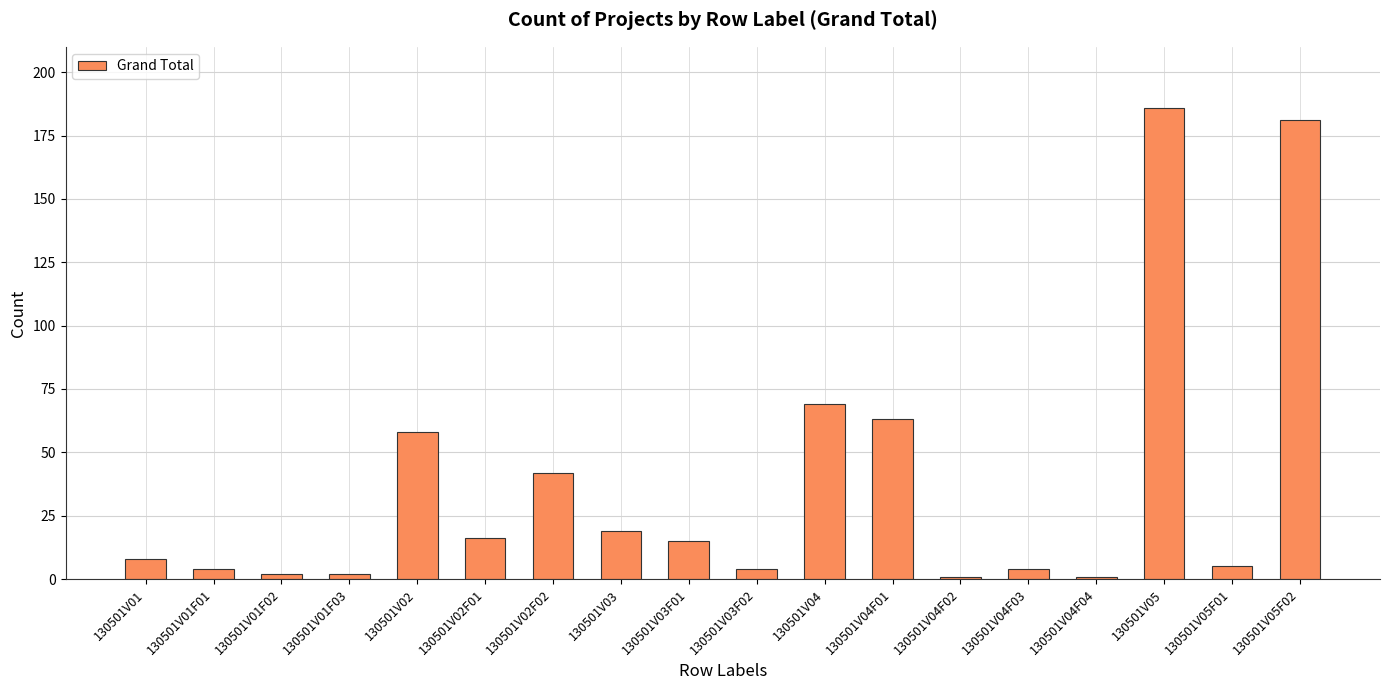

How many categories are shown in the chart?

18